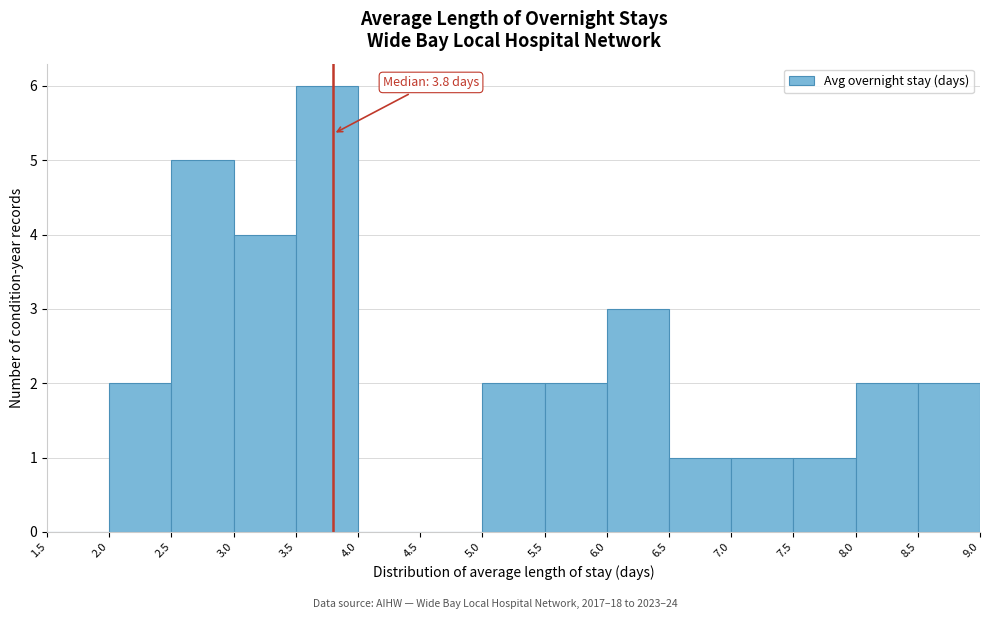

Which range on the x-axis has the tallest bar?

3.5 to 4.0